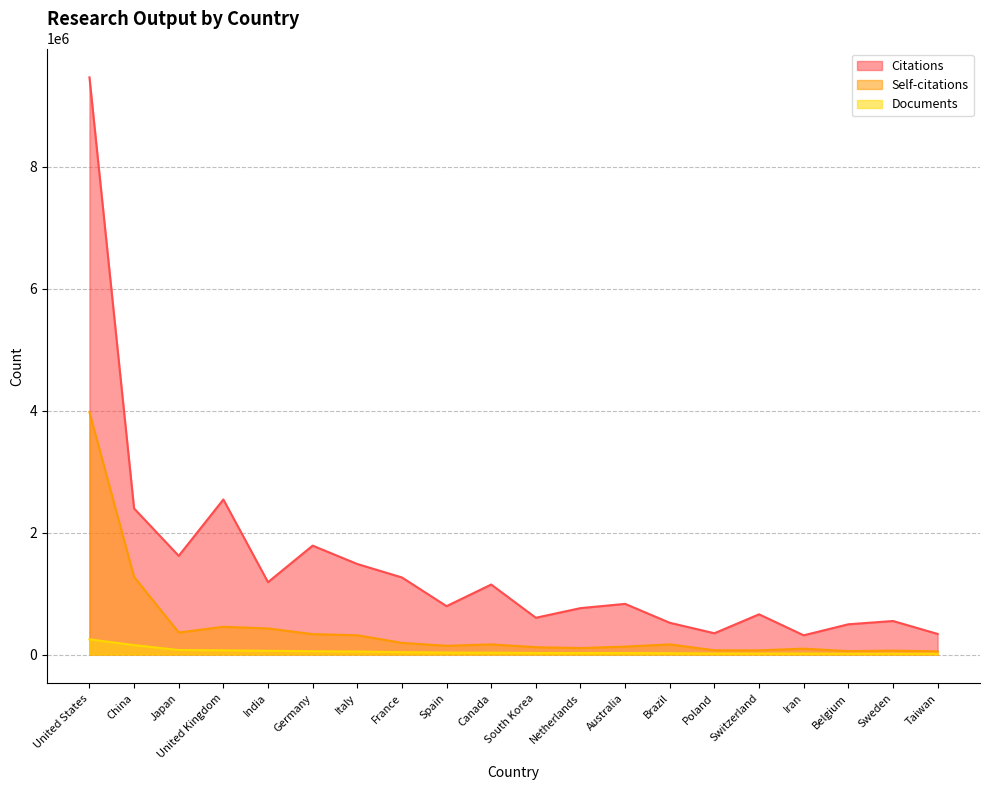

Reading left to right, transcribe all the data shown in this chart.

Citations: 9468135	2396352	1618756	2543181	1186521	1786047	1484880	1264168	793298	1148018	602924	761014	830600	520468	348706	659523	315052	495774	549676	337895
Self-citations: 3976289	1272938	361284	454489	427757	334662	315559	190791	142777	165912	120146	105418	130102	165623	69366	68245	96226	55692	63778	52074
Documents: 249115	154371	74023	68841	60738	53339	48557	38423	31610	30359	25048	24065	23915	20985	16627	15986	15881	13292	13074	12611